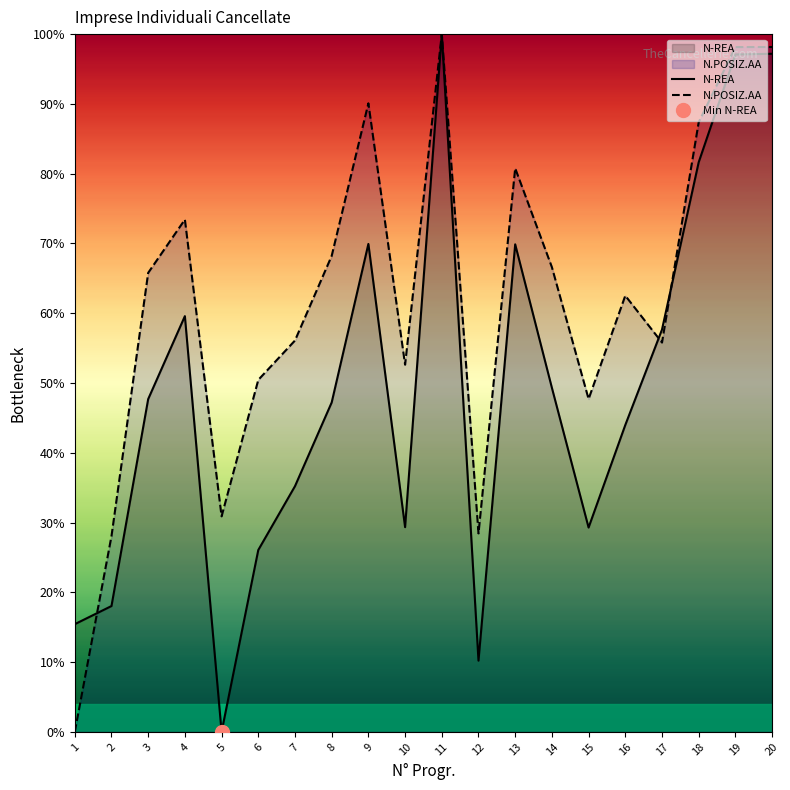

How many lines are shown in the chart?

2